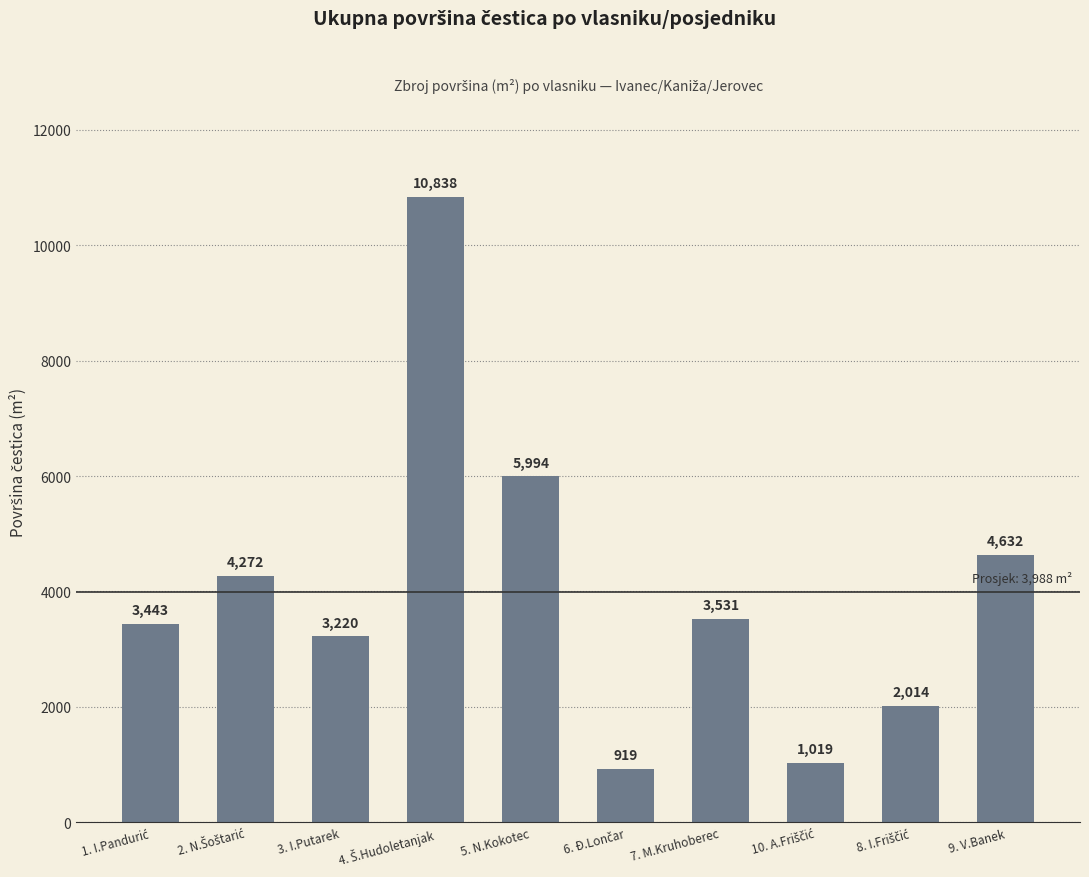

What position from the right is 3. I.Putarek?

8